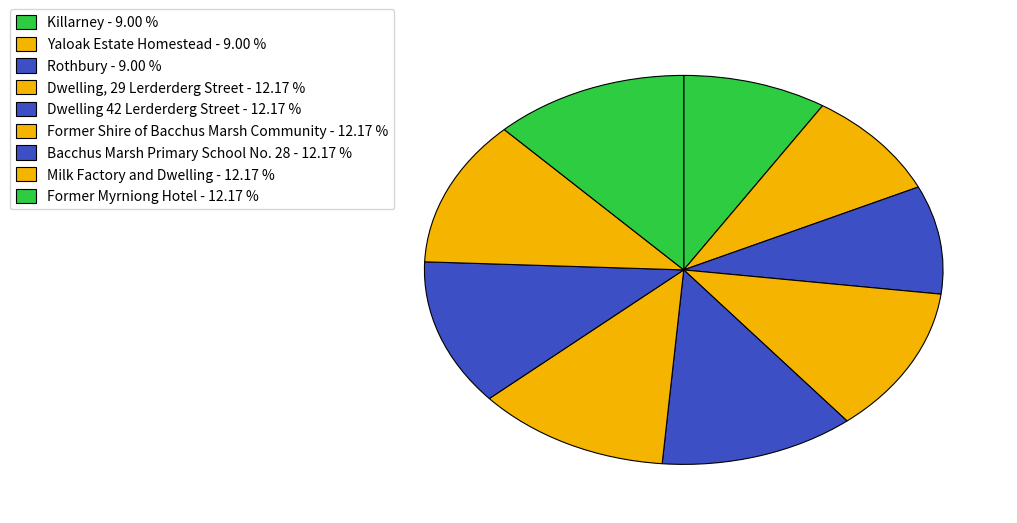

How many segments does this pie chart have?

9